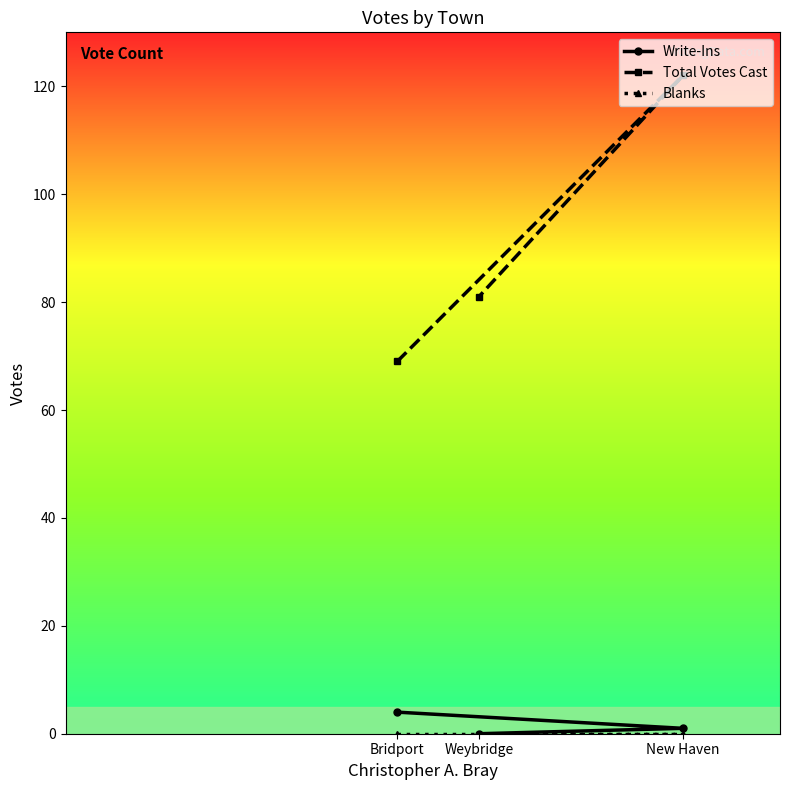

Is the value of Blanks at New Haven greater than the value of Write-Ins at New Haven?

No